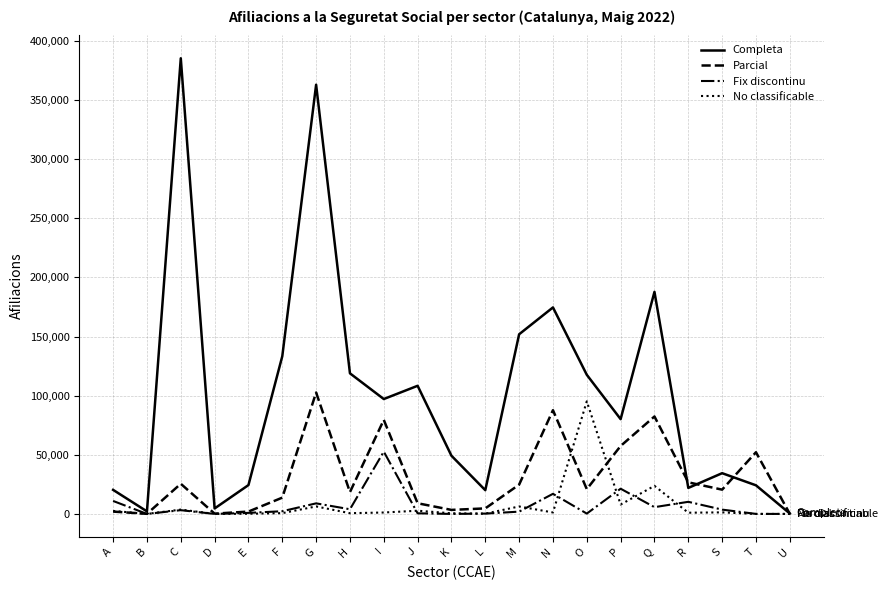

Does the chart have visible grid lines?

Yes